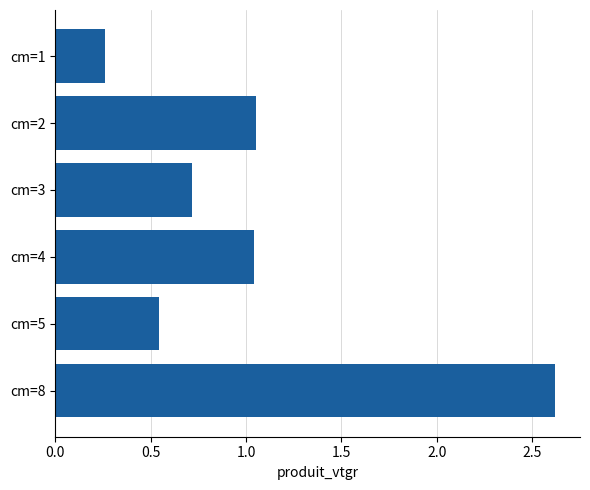

What is the change in value from cm=5 to cm=8?

+2.1